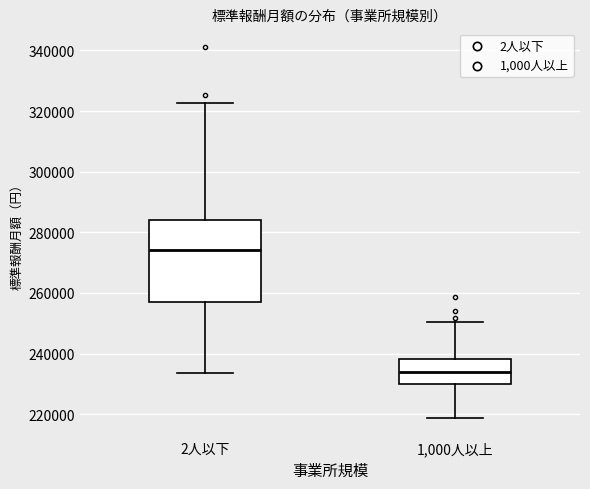

Reading left to right, read every box against the y-axis: the position of its median line, the range the box covers, and the ends of its whiskers. The values are not printed on the chart, so give them approximately, as read against the axis.

2人以下: median 274000, box 256000 to 284000, whiskers 234000 to 322000
1,000人以上: median 234000, box 230000 to 238000, whiskers 218000 to 250000